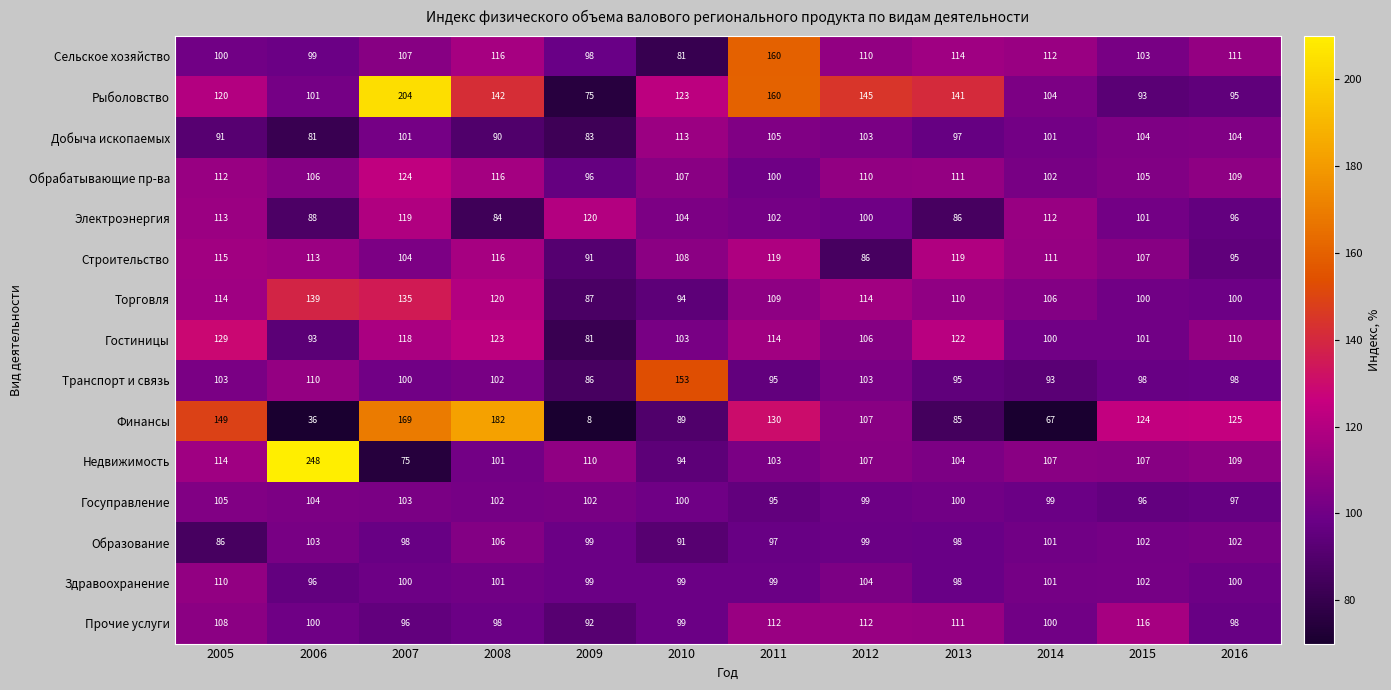

Which series changed the most between 2007 and 2016?

Рыболовство